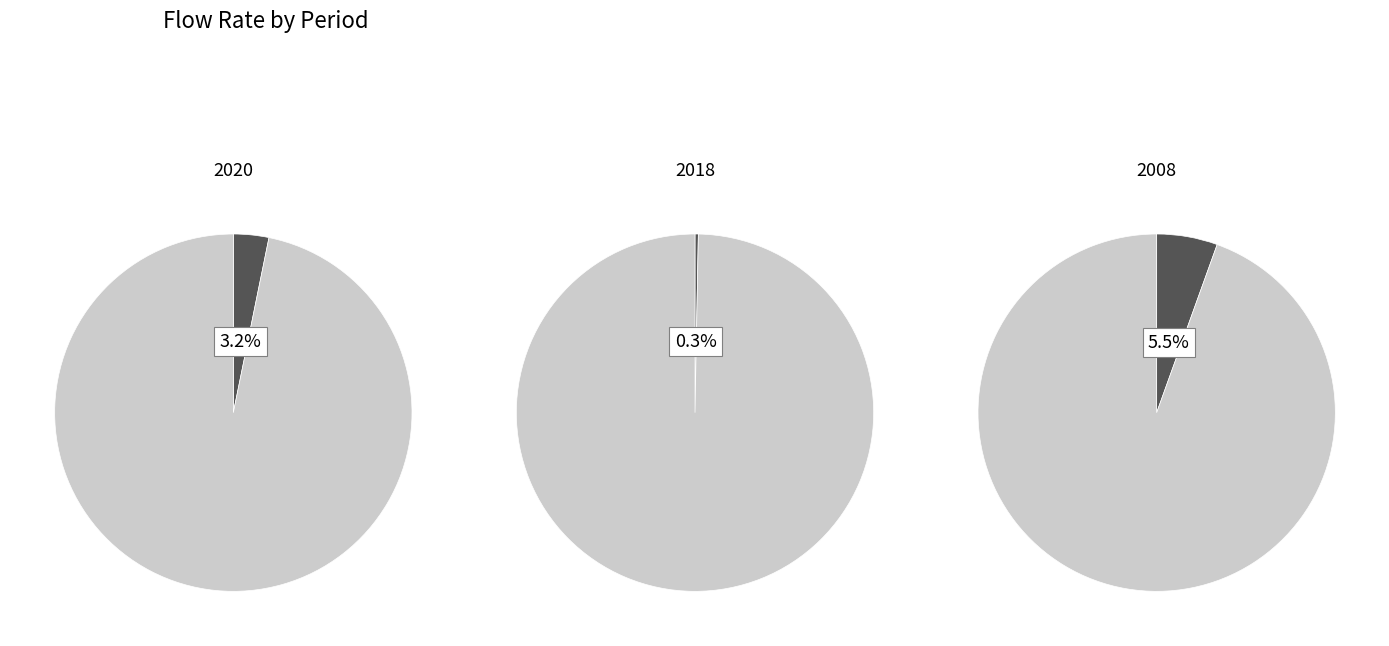

What is the spread (max minus min) of values at 2020?

670.0